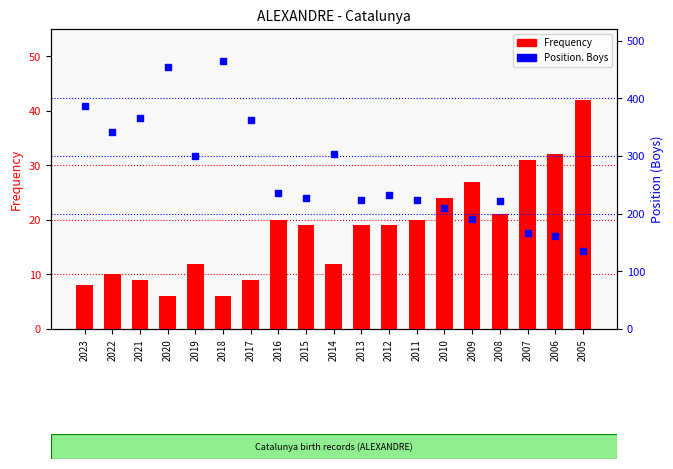

Which series contains the highest Y value?

Position. Boys